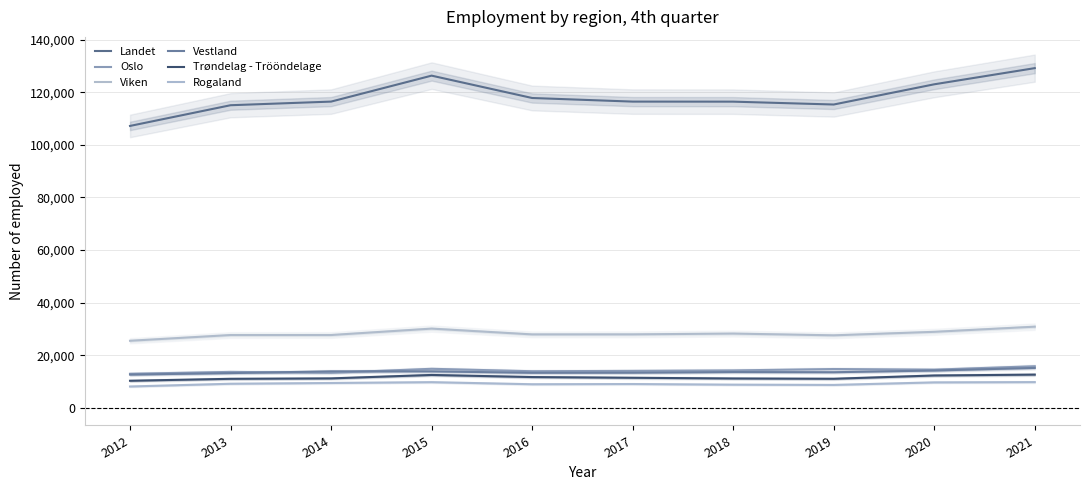

List the labels in order of Landet value, largest first.

2021, 2015, 2020, 2016, 2014, 2017, 2018, 2019, 2013, 2012